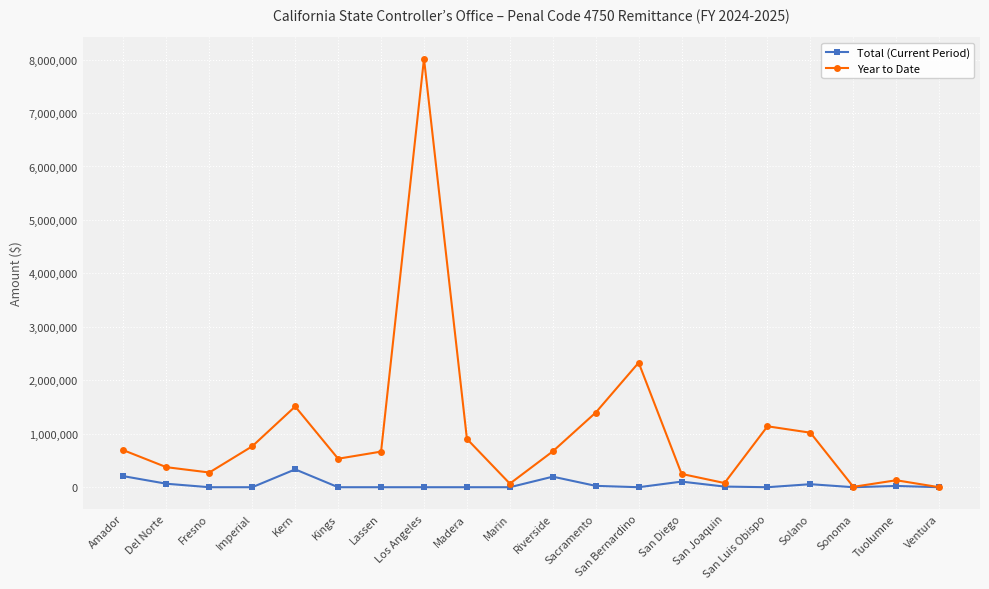

The value of Year to Date at Kern is 2249541. True or false?

False